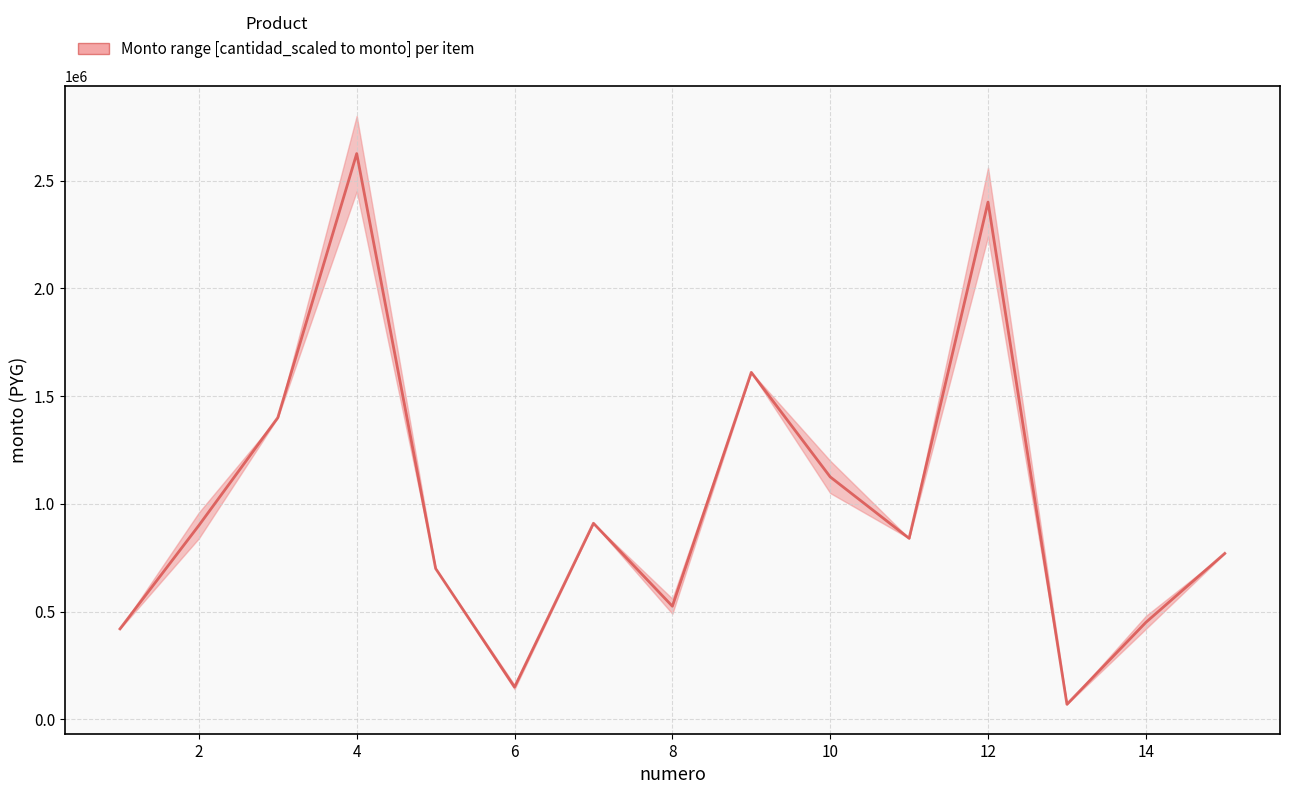

How many interior local valleys (lower than both neighbors) does the data have?

4